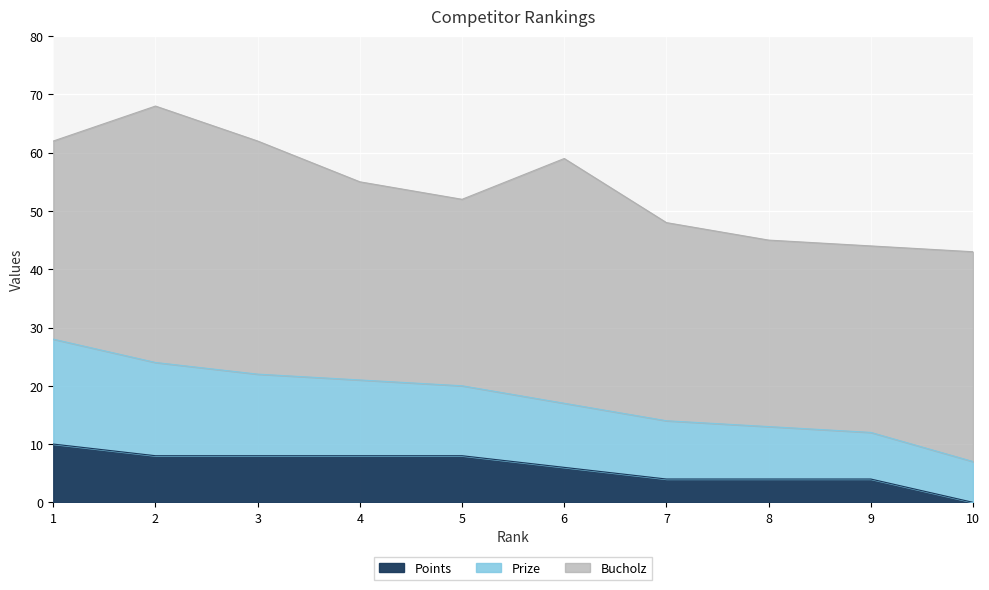

List the labels in order of Prize value, largest first.

1, 2, 3, 4, 5, 6, 7, 8, 9, 10